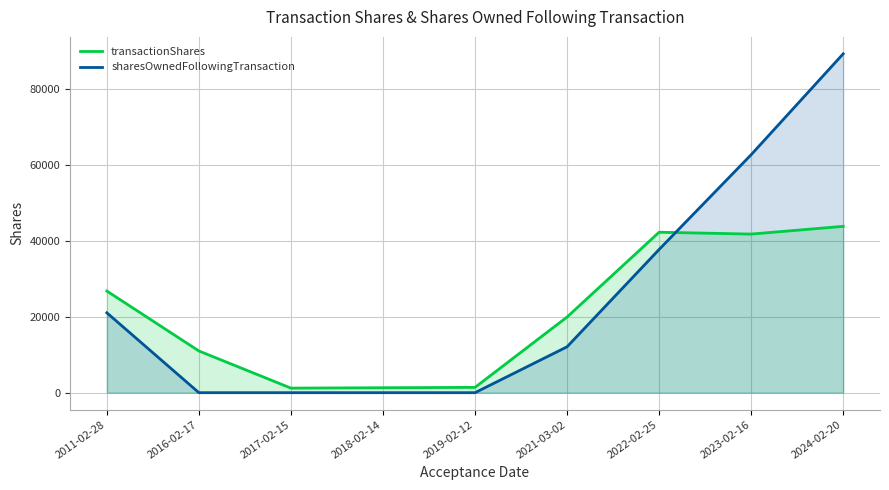

What is the spread (max minus min) of values at 2024-02-20?

45482